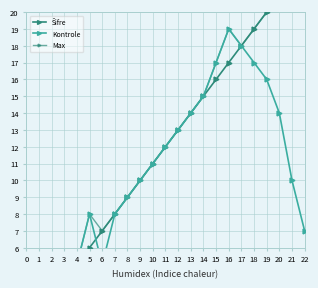

What is the sum of the Kontrole values at 4 and 10?

16